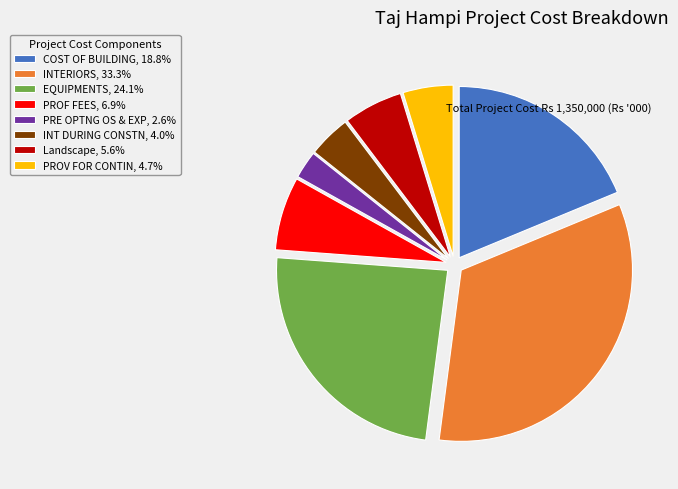

Is the sum of PROV FOR CONTIN, 4.7% and Landscape, 5.6% greater than half?

No